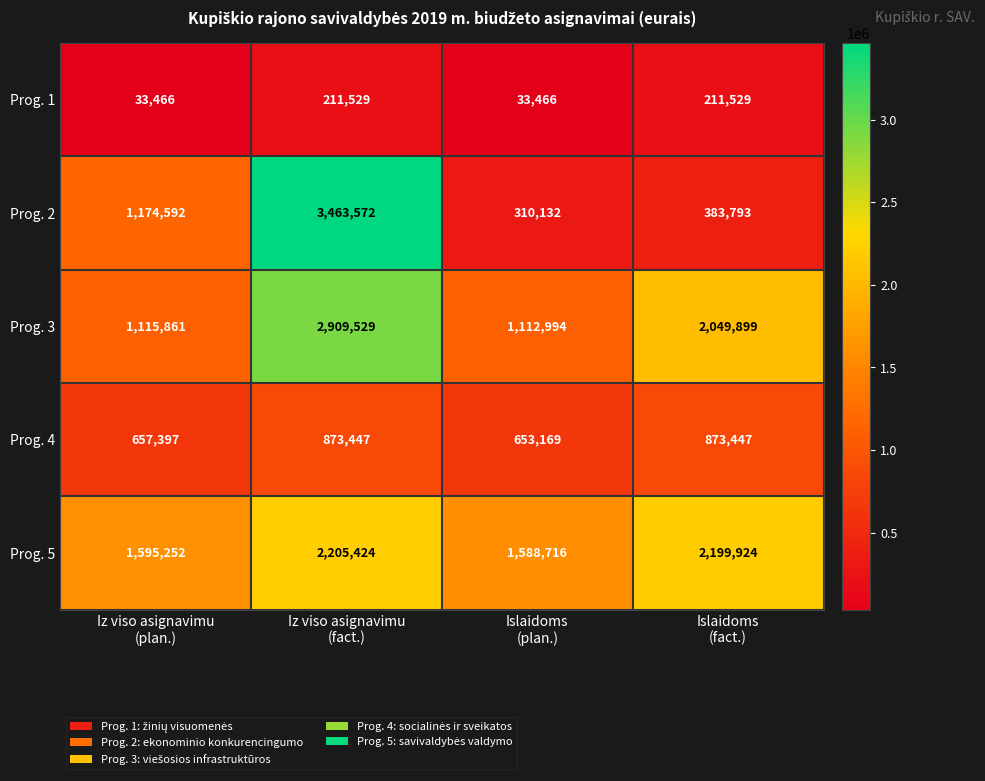

What is the minimum value for Prog. 3?

1112994